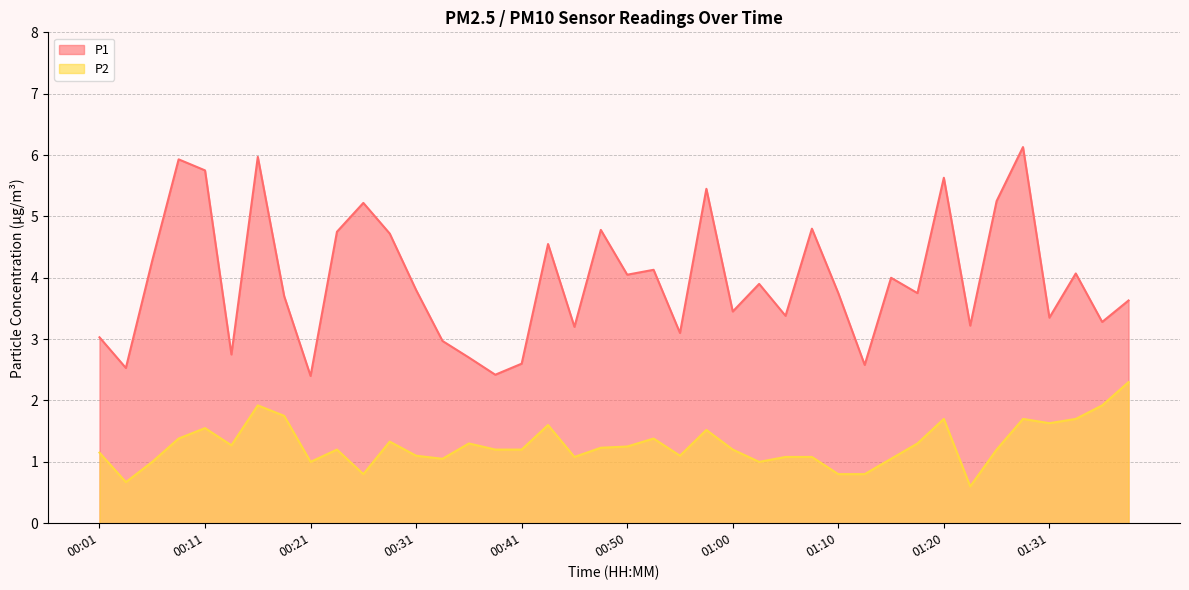

Where is P2 nearest to the value 1?

00:06